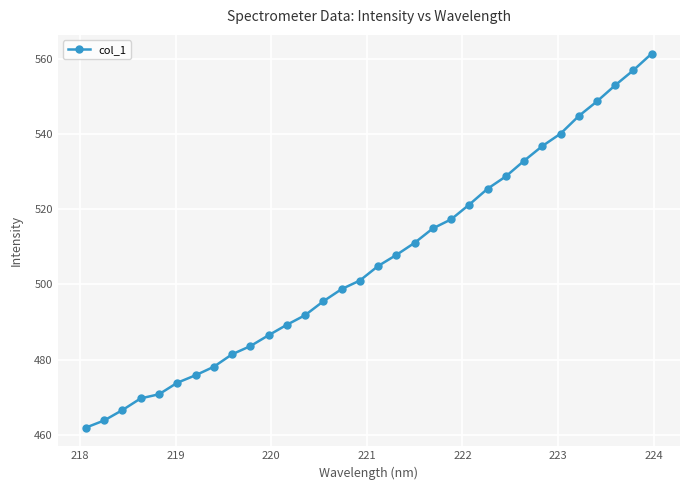

What is the value of the 23rd point from the left?

525.5